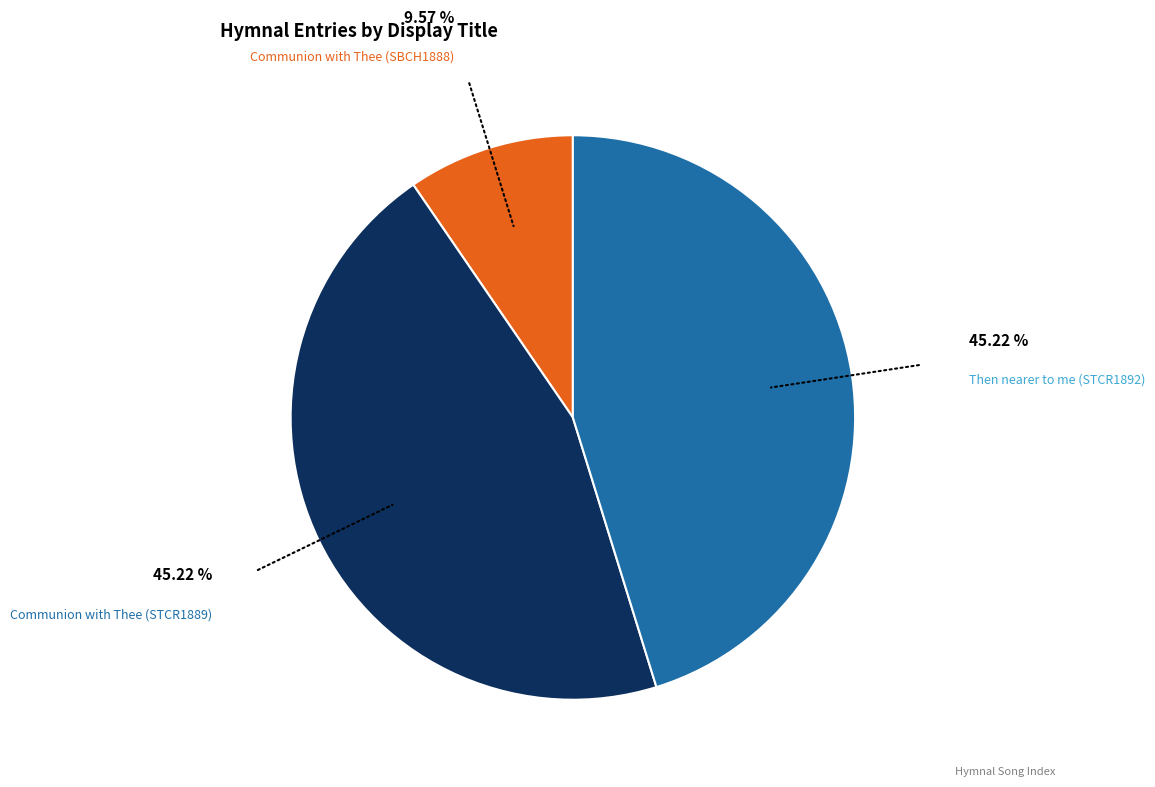

Does any single category account for the majority?

No